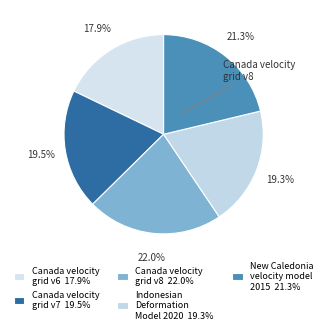

To the nearest percent, what percentage of the pie is New Caledonia velocity model 2015?

21%